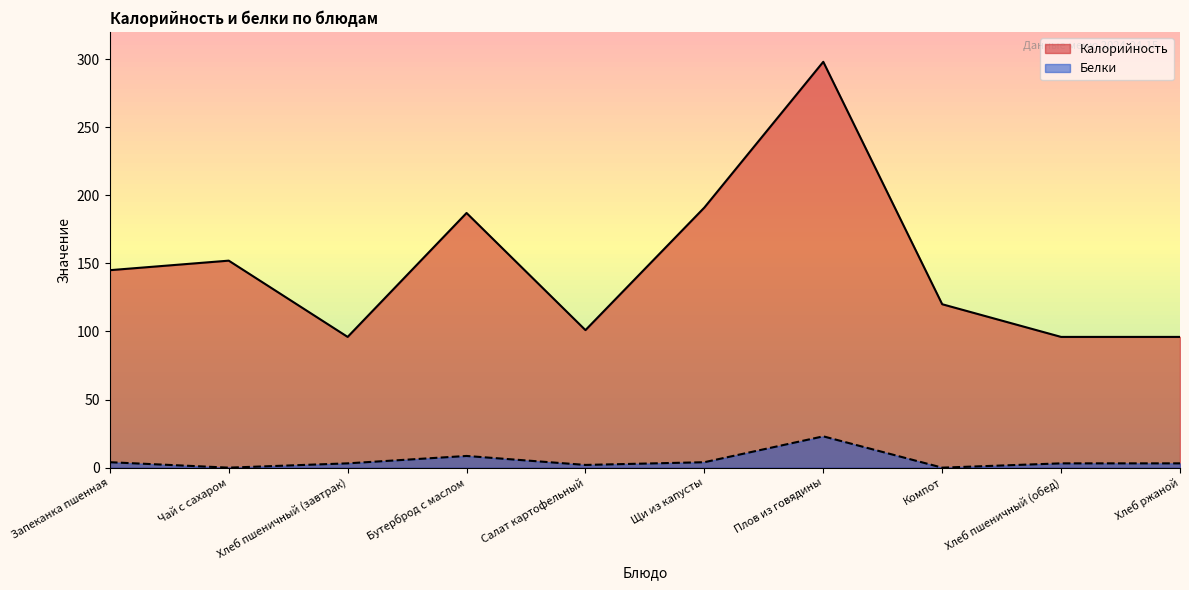

How many interior local peaks does the Белки series have?

2